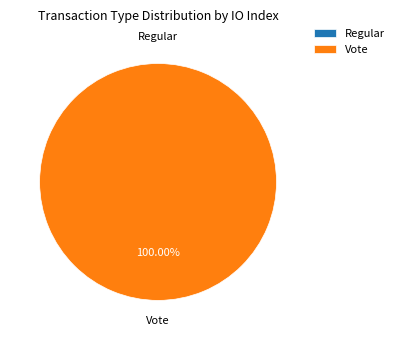

To the nearest percent, what is the difference between the Regular and Vote slice percentages?

100%